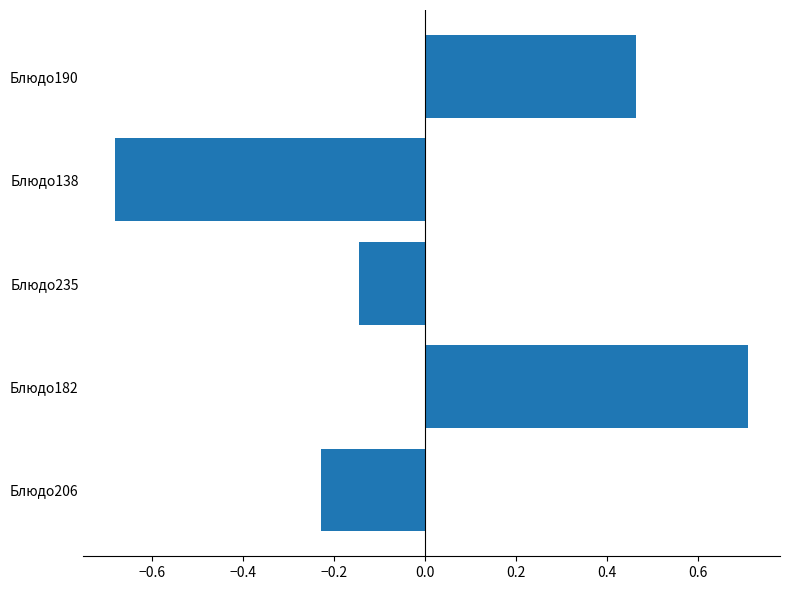

What is the change in value from Блюдо206 to Блюдо182?

+0.9